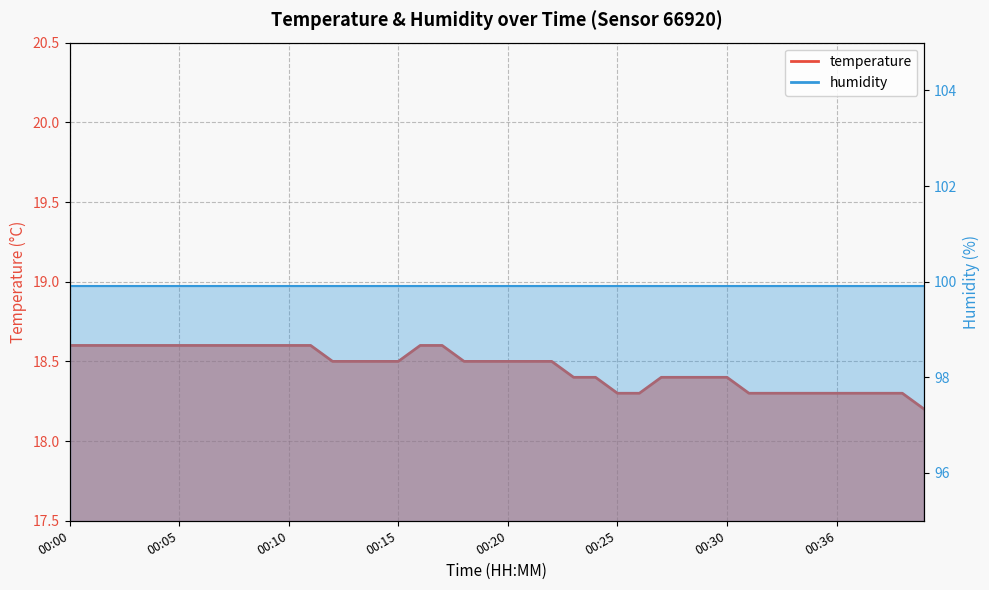

What is the value of the 28th point from the left?

18.4